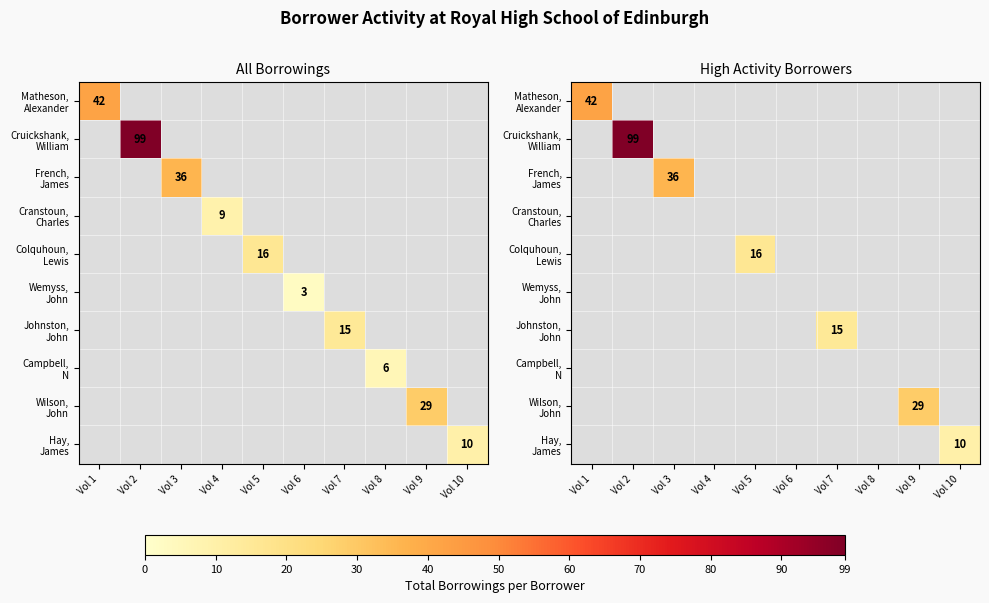

At how many categories does at least one series exceed 11?

6